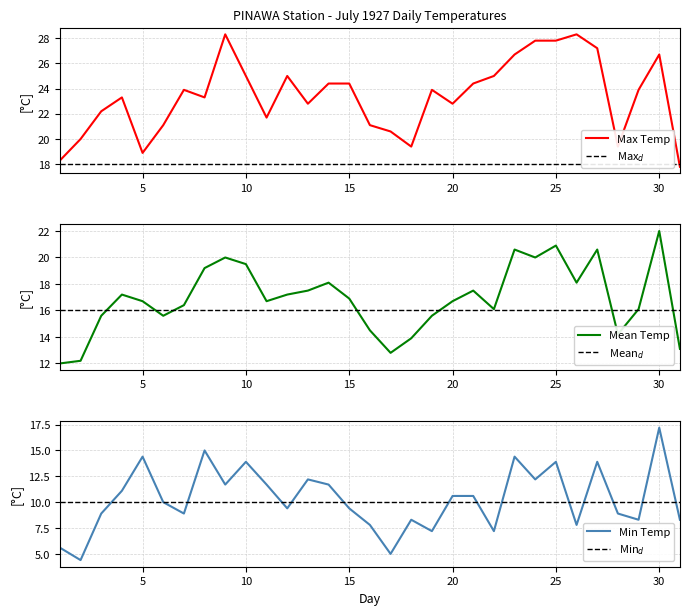

The value of Max Temp at 5 is 18.9. True or false?

True